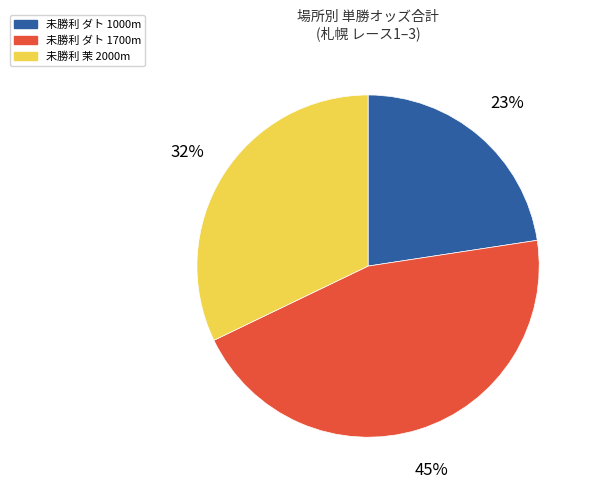

Does any single category account for the majority?

No